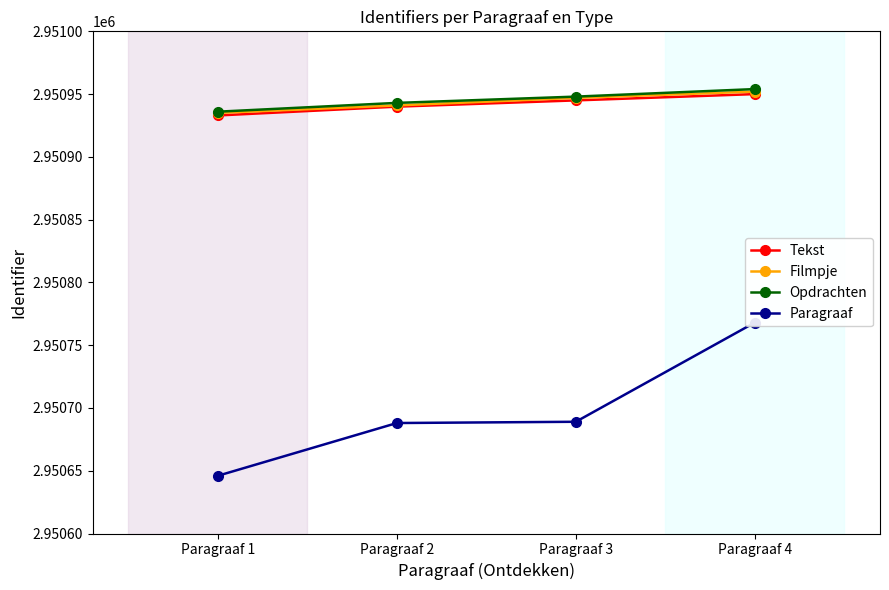

What is the difference between the highest and lowest values at Paragraaf 3?

259